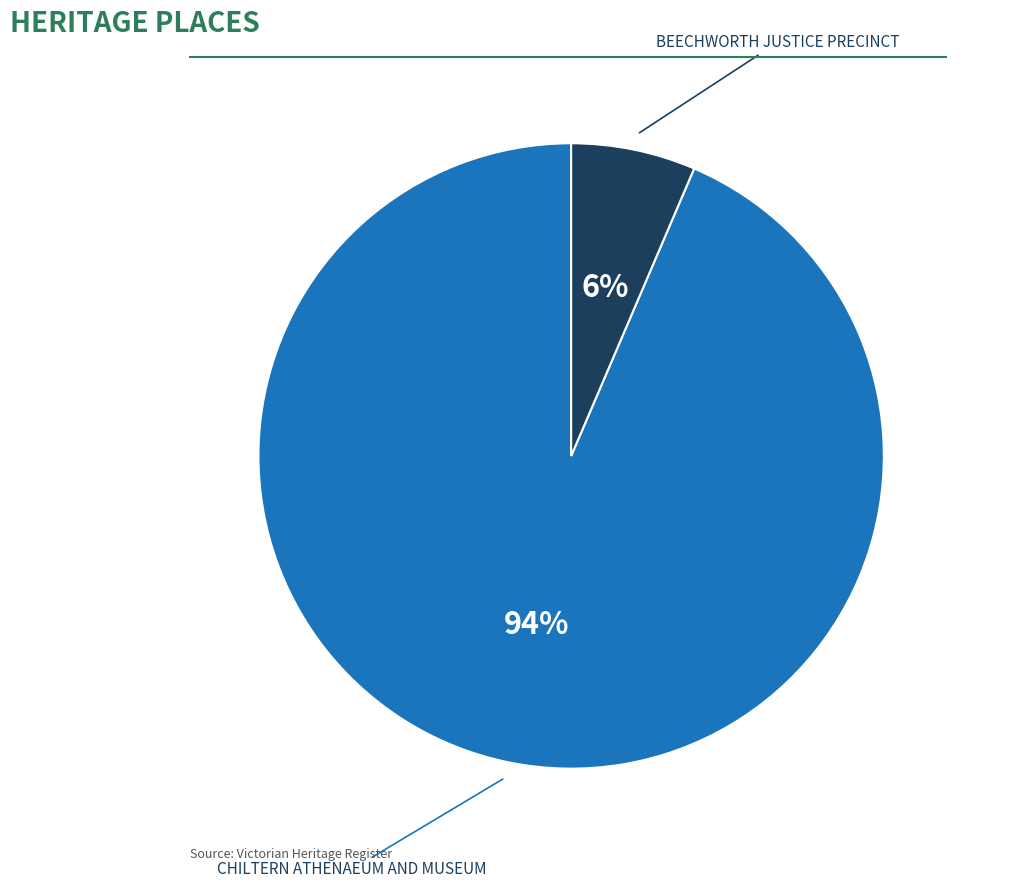

To the nearest percent, what is the average slice percentage?

50%